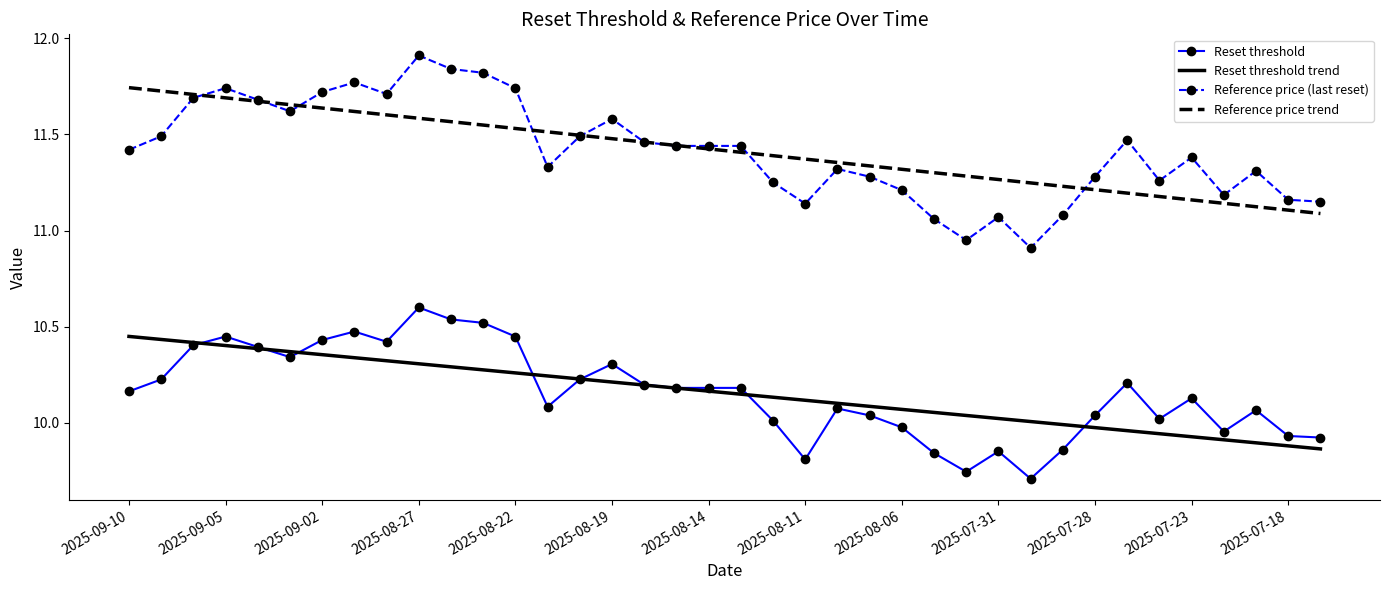

True or false: Reset threshold trend and Reference price trend cross at least once.

False